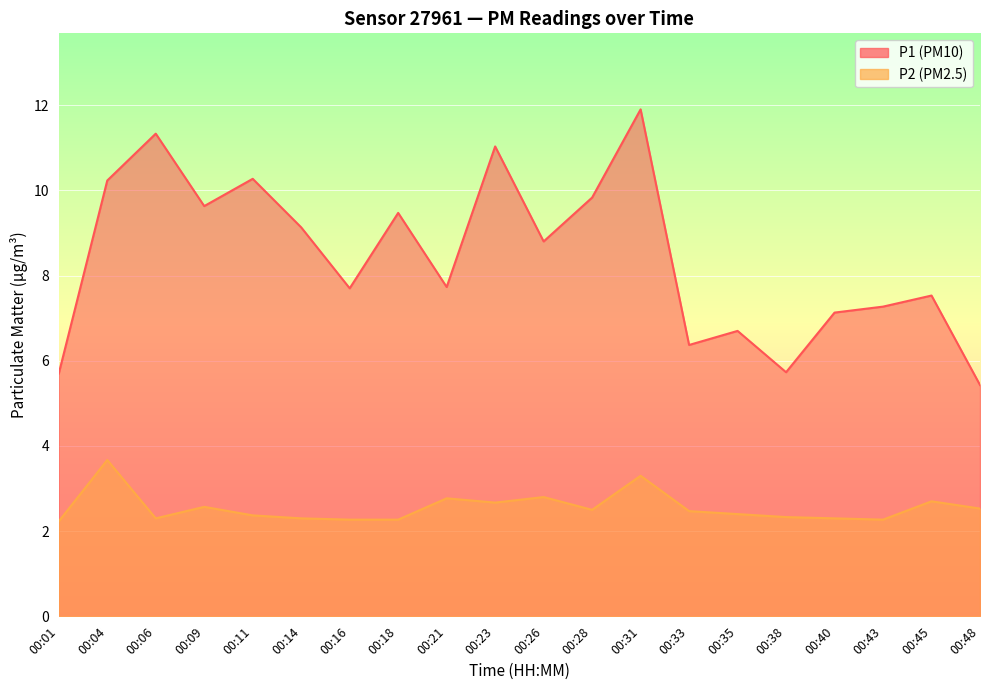

What is the value of the P2 point at the 10th from the left?

2.7